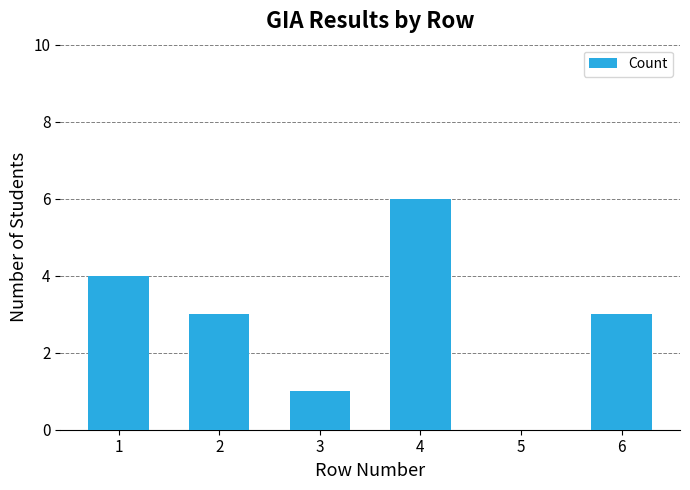

The value at 5 is 0. True or false?

True